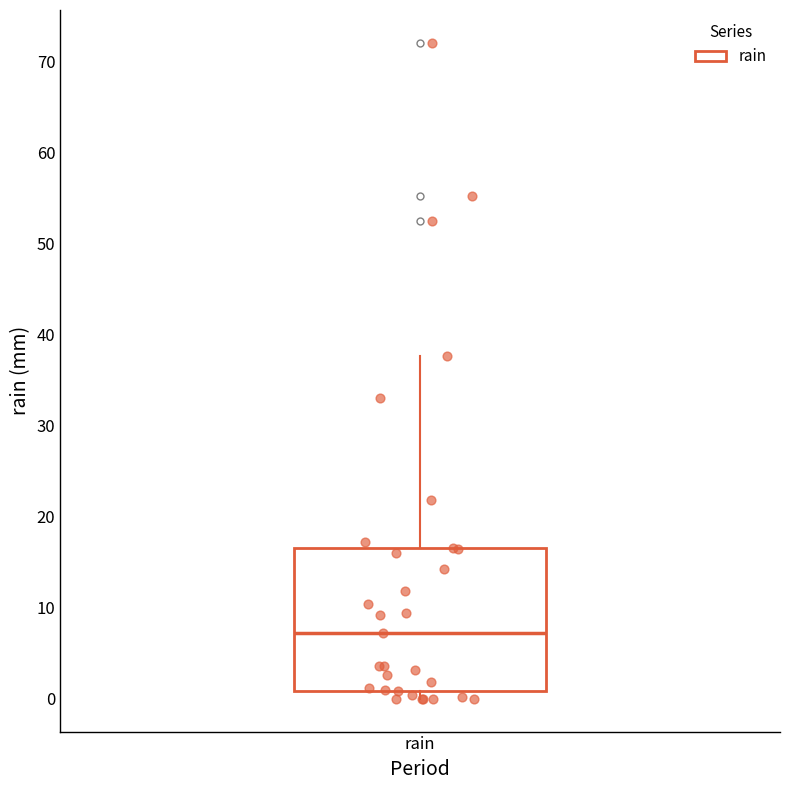

Where is the upper edge of the box for rain on the y-axis? The values are not printed on the chart, so give them approximately, as read against the axis.

17